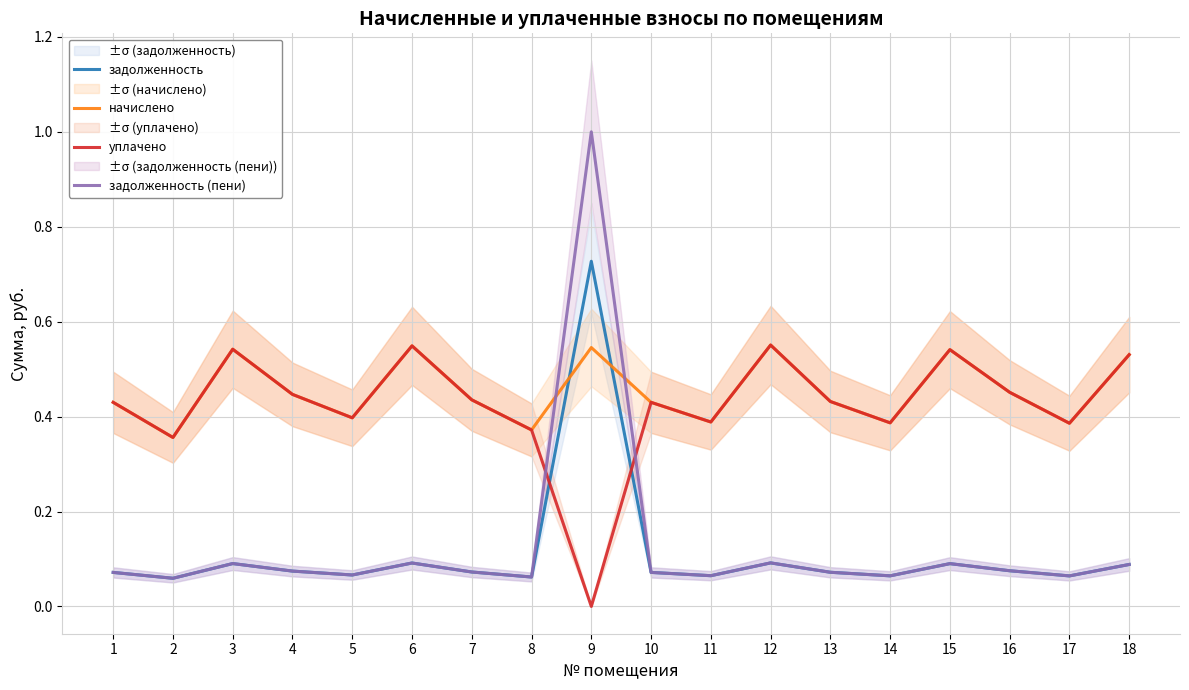

Between 9 and 18, which series saw the biggest shift?

задолженность (пени)